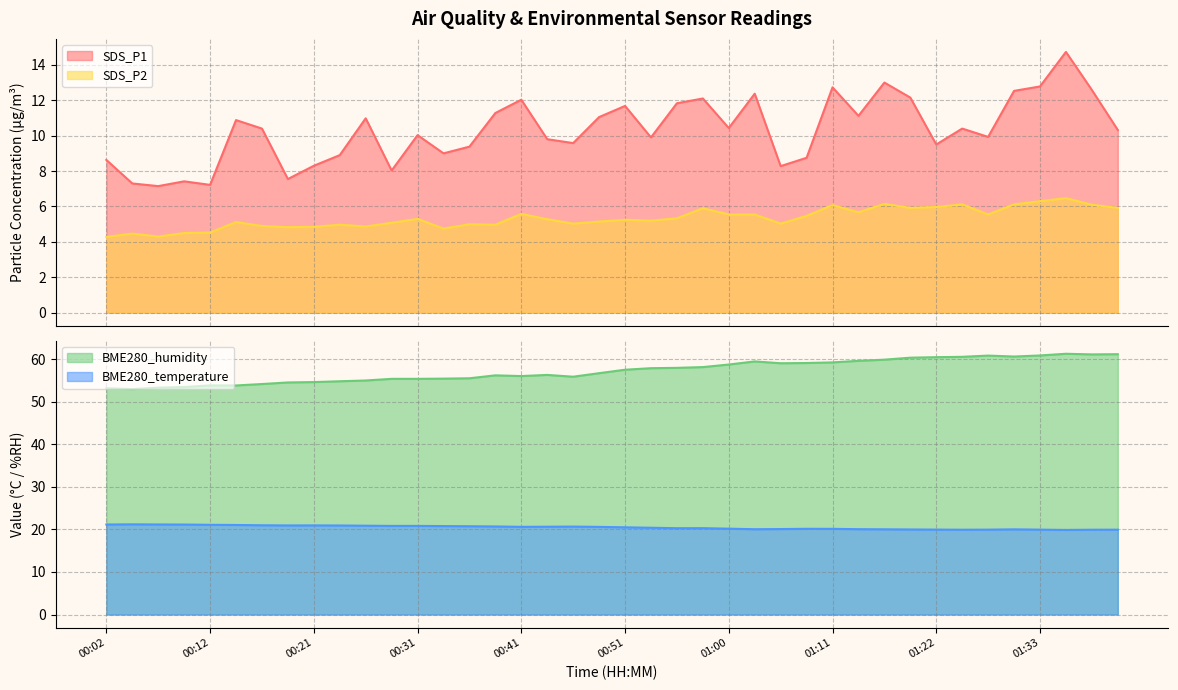

What is the label of the 38th point from the right?

00:07